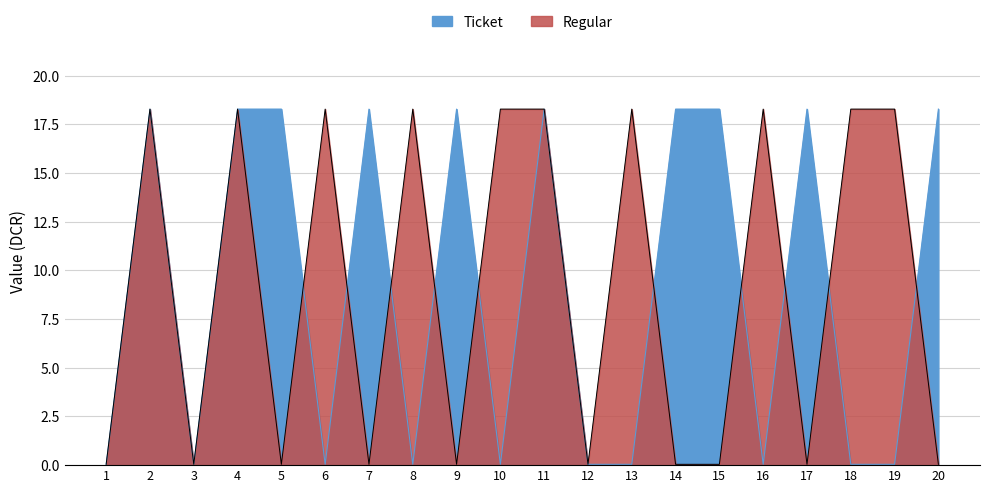

Where is Ticket nearest to the value 9?

1